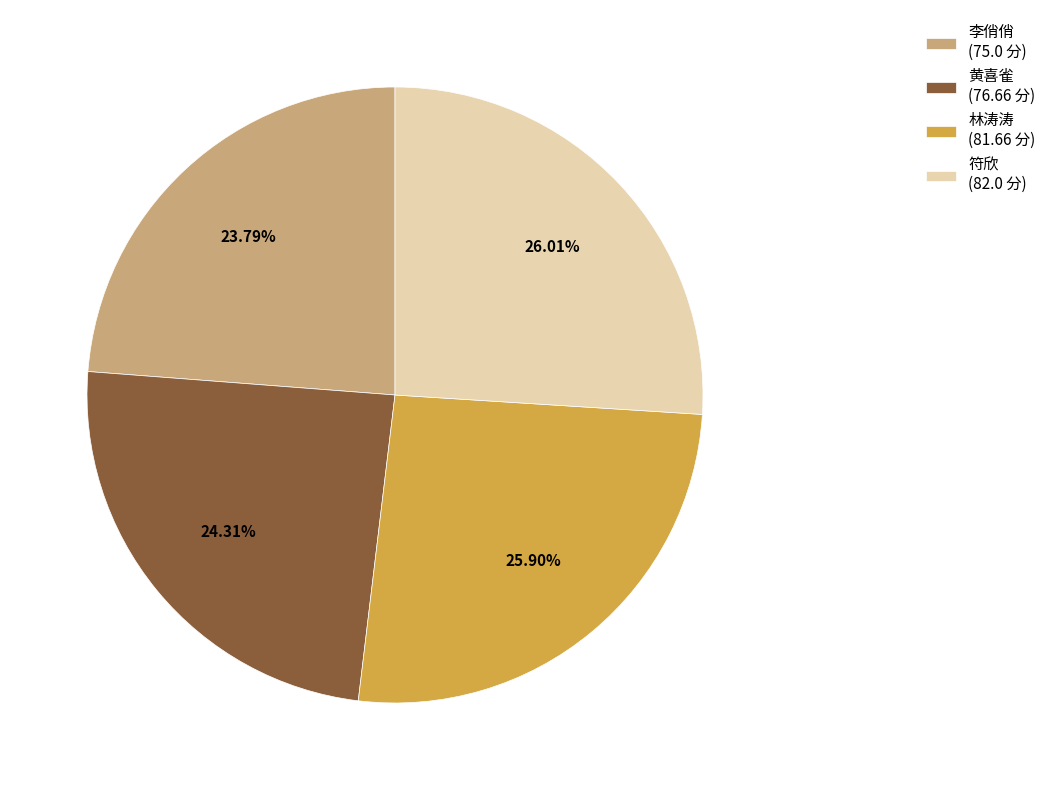

Approximately how many times larger is the value at 黄喜雀 compared to 林涛涛?

0.9